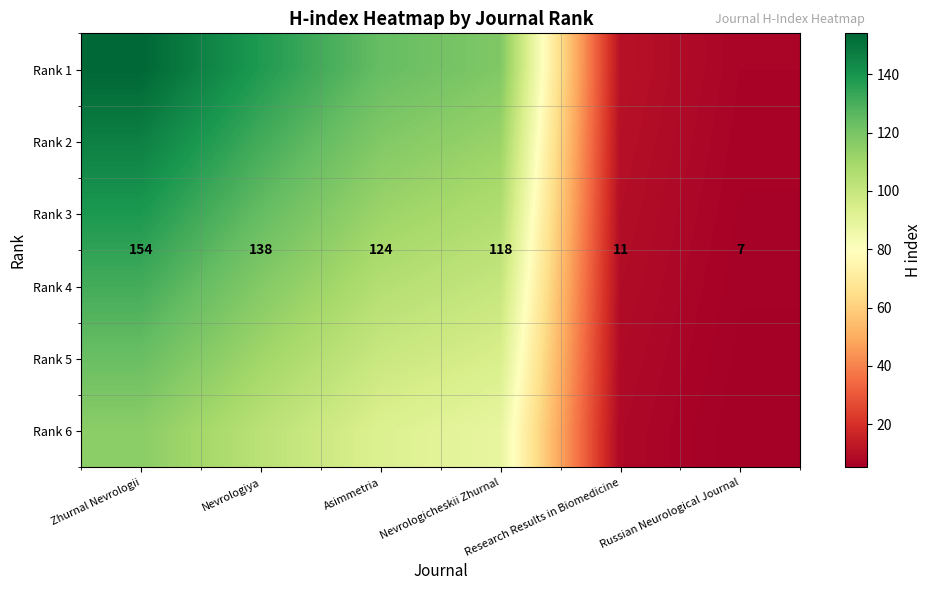

Is it true that Rank 1 equals 12.2 at Russian Neurological Journal?

False